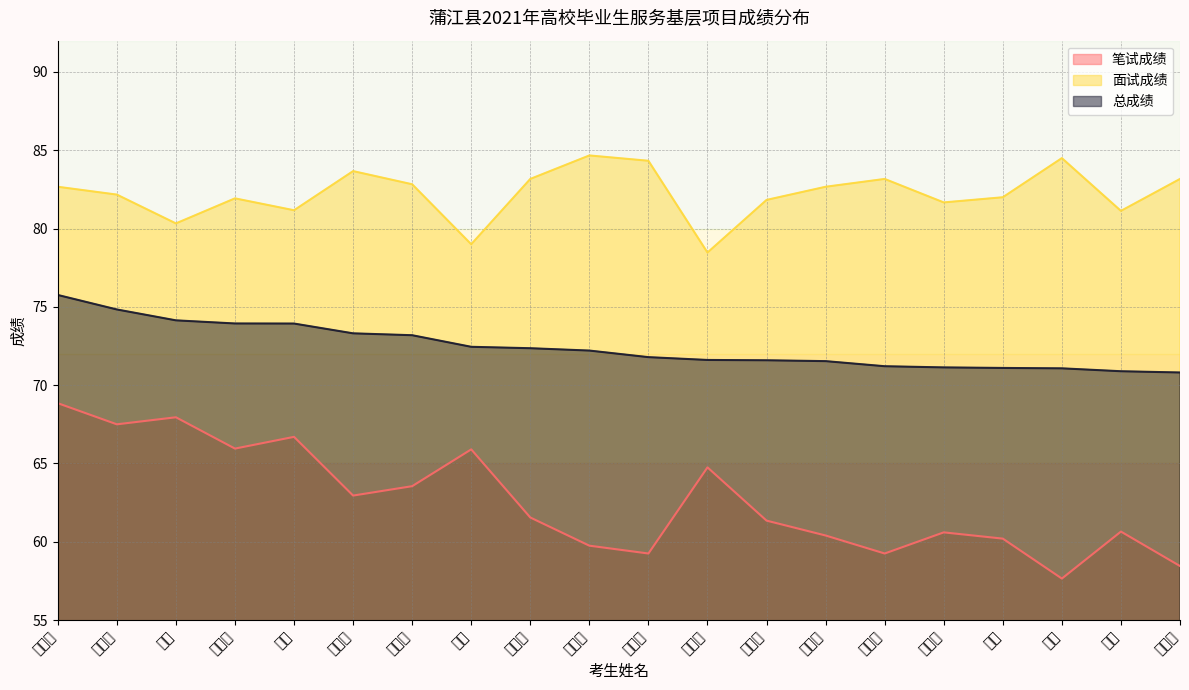

Read the 面试成绩 value at 王超.

82.0